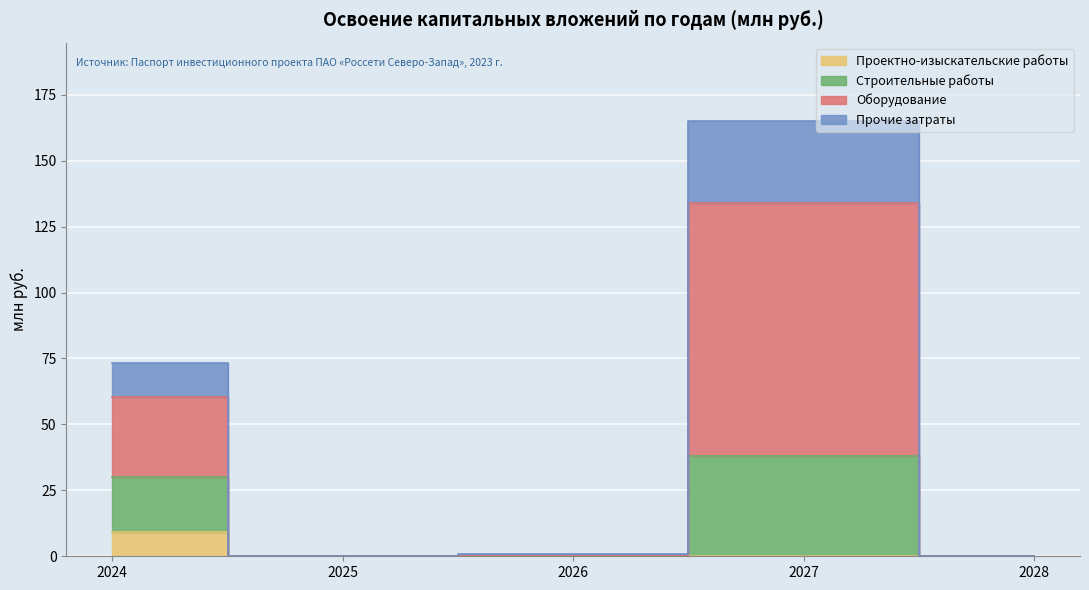

At which category is the sum across all series the highest?

2027